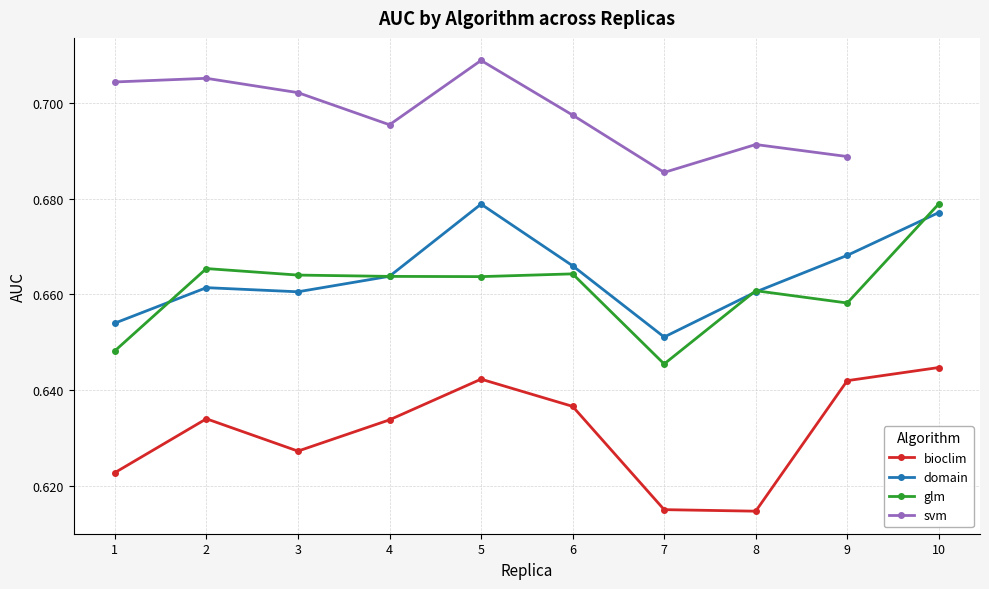

The glm series shows 0.7 at 10. True or false?

True